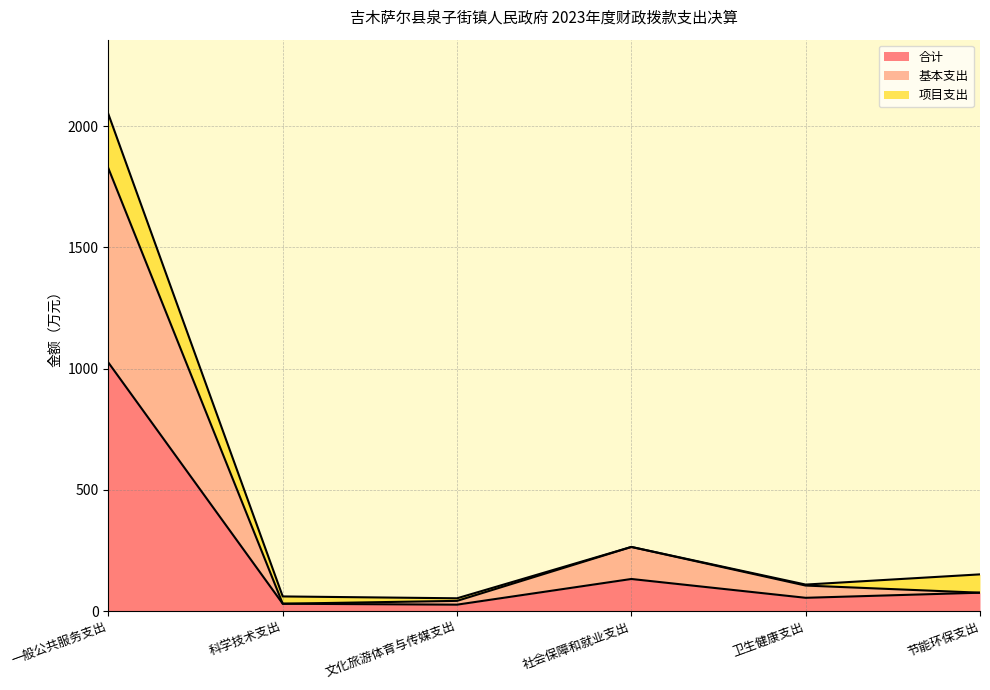

How many lines are shown in the chart?

3